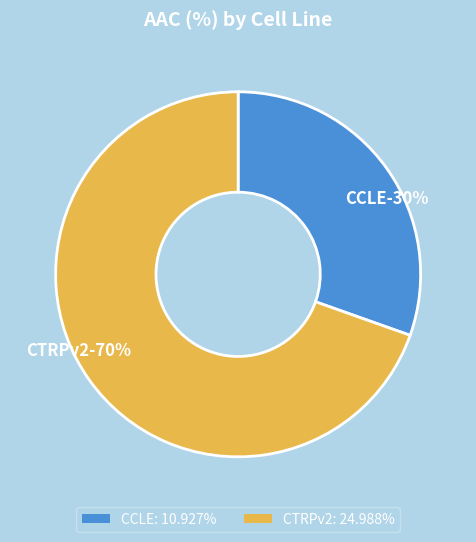

How many slices are in this pie chart?

2